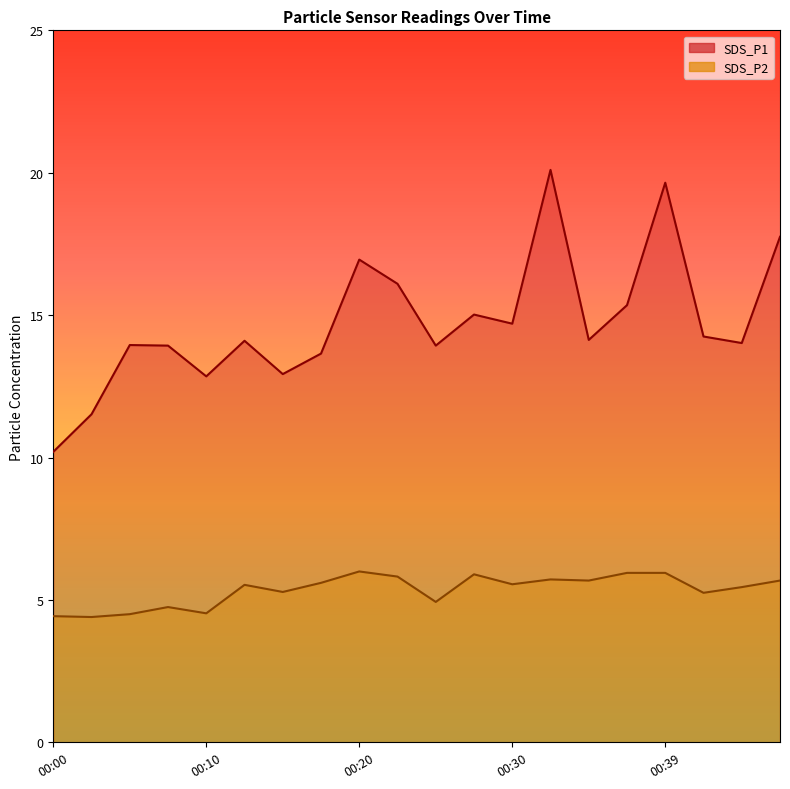

What are all the series names shown in the legend?

SDS_P1, SDS_P2